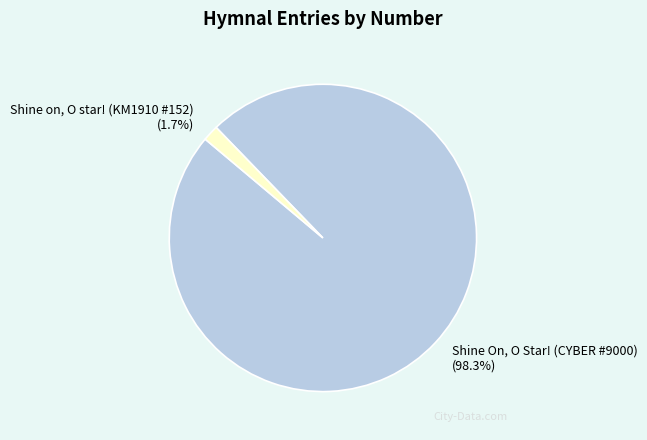

Which has a higher value, Shine On, O Star! (CYBER #9000) or Shine on, O star! (KM1910 #152)?

Shine On, O Star! (CYBER #9000)